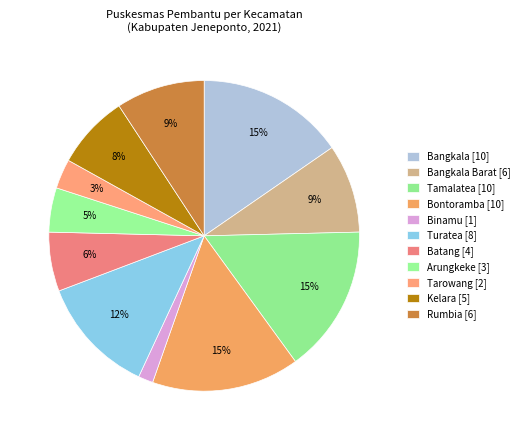

To the nearest percent, what is the average slice percentage?

9%